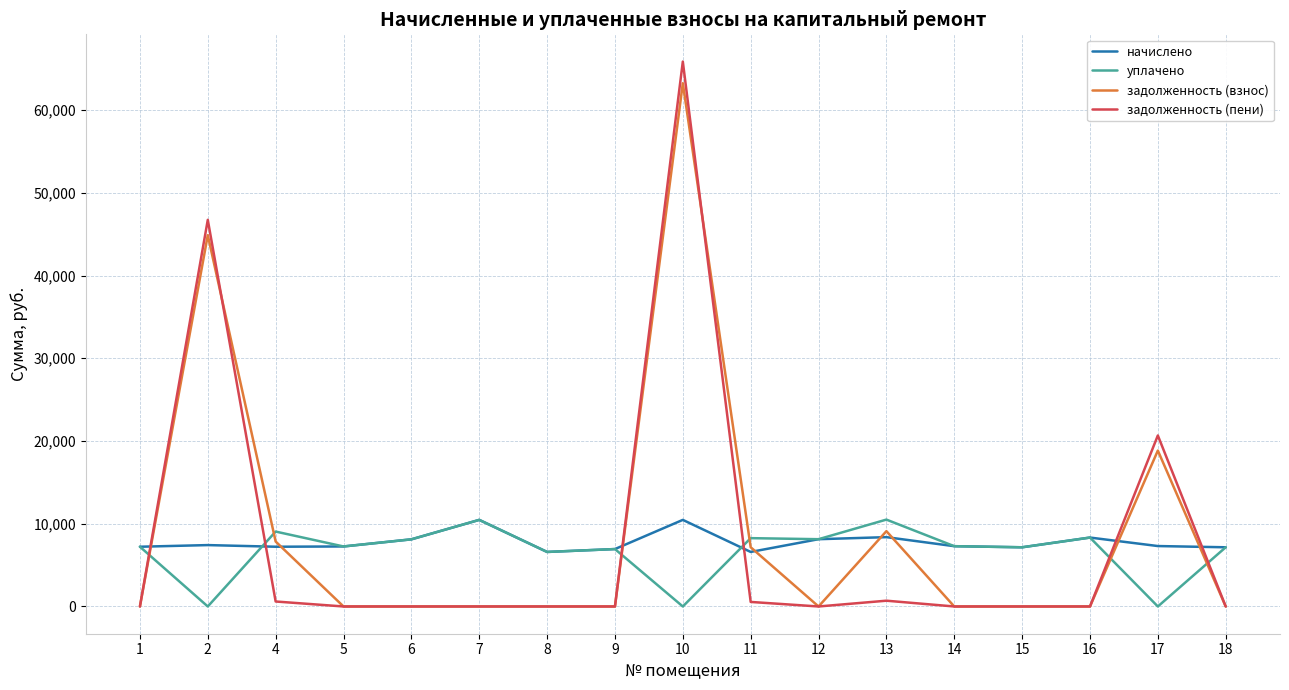

What is the difference between the second highest and second lowest values in the уплачено series?

10465.9